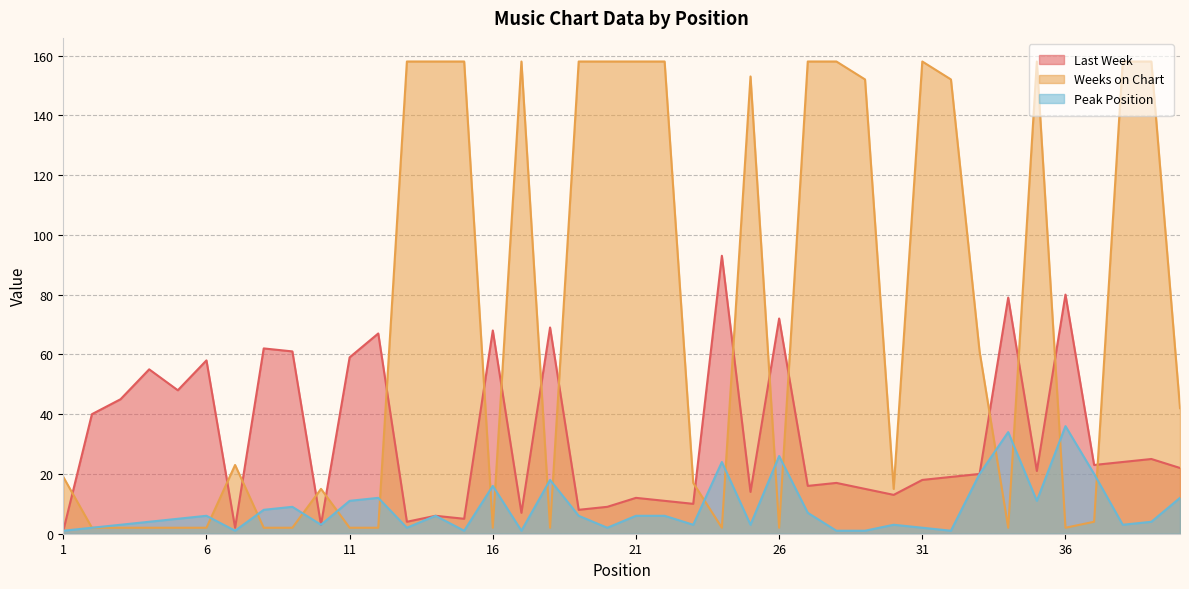

What is the lowest value of the Weeks on Chart series?

2